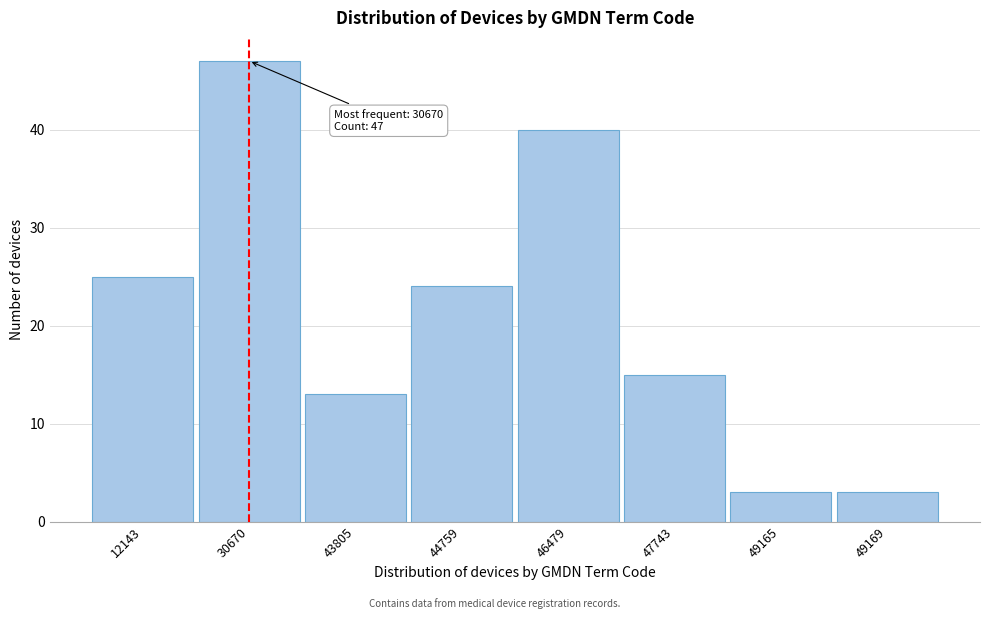

Reading left to right, transcribe all the data shown in this chart.

12143=25	30670=47	43805=13	44759=24	46479=40	47743=15	49165=3	49169=3